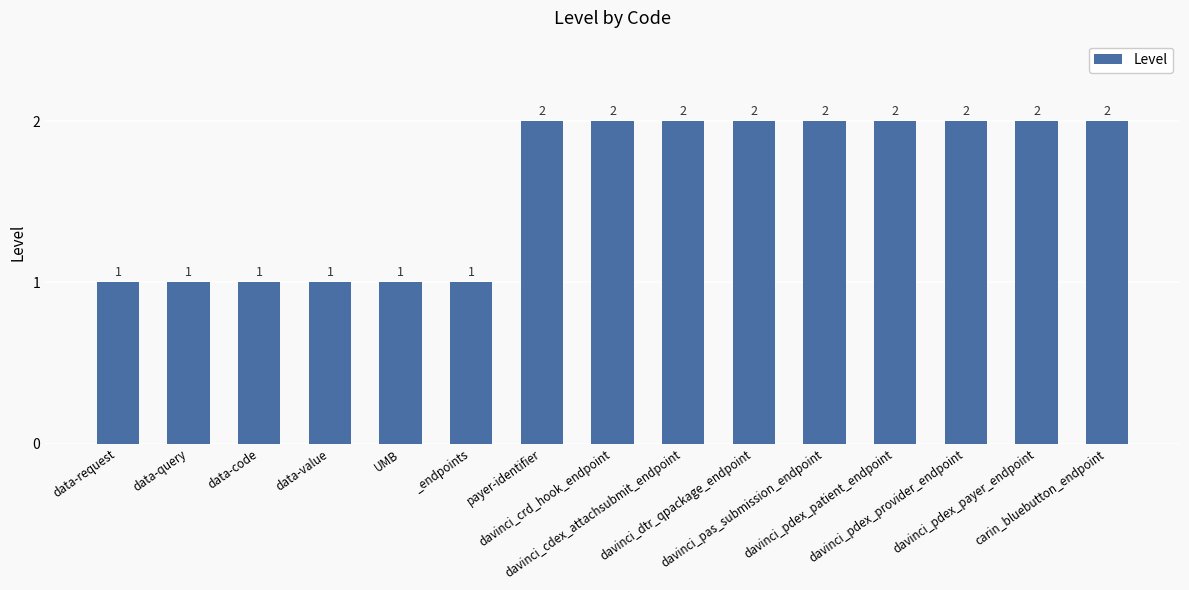

Reading right to left, list all the values displayed in this chart.

carin_bluebutton_endpoint=2	davinci_pdex_payer_endpoint=2	davinci_pdex_provider_endpoint=2	davinci_pdex_patient_endpoint=2	davinci_pas_submission_endpoint=2	davinci_dtr_qpackage_endpoint=2	davinci_cdex_attachsubmit_endpoint=2	davinci_crd_hook_endpoint=2	payer-identifier=2	_endpoints=1	UMB=1	data-value=1	data-code=1	data-query=1	data-request=1